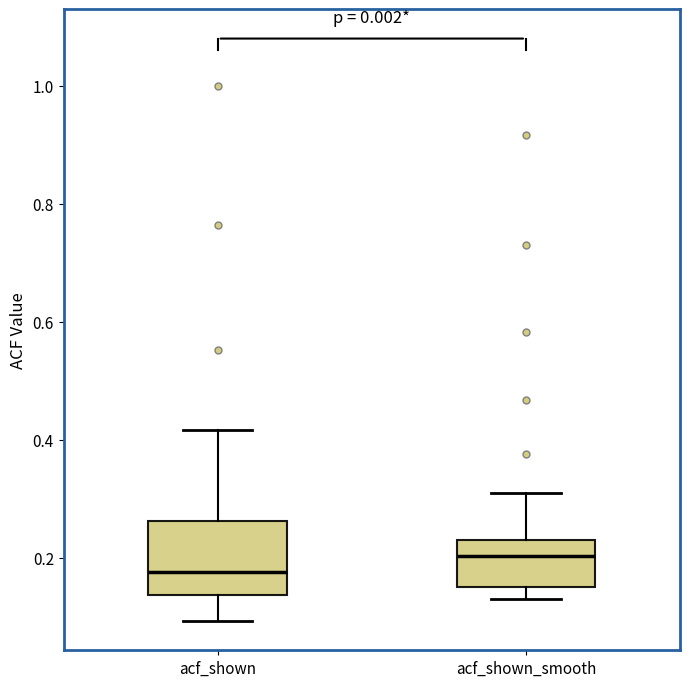

Which box has the lowest median line?

acf_shown